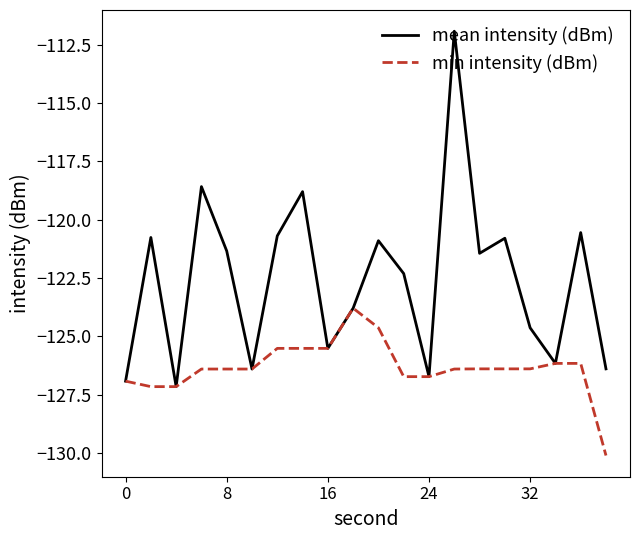

What is the highest value of the mean intensity (dBm) series?

-111.9